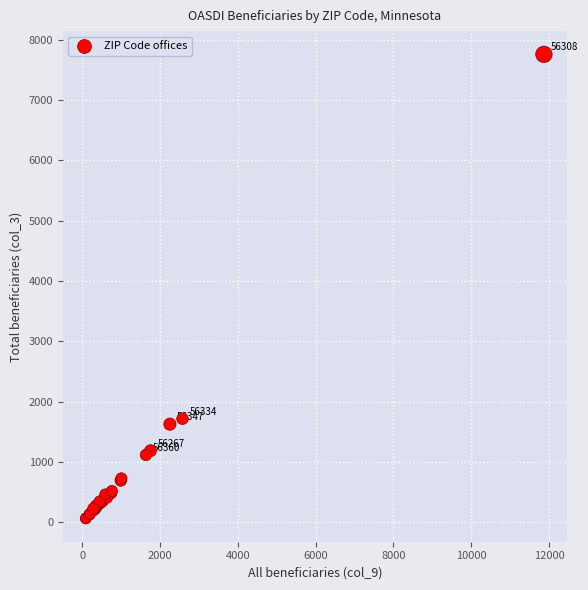

What Y value in the scatter plot is closest to 3910?

1715